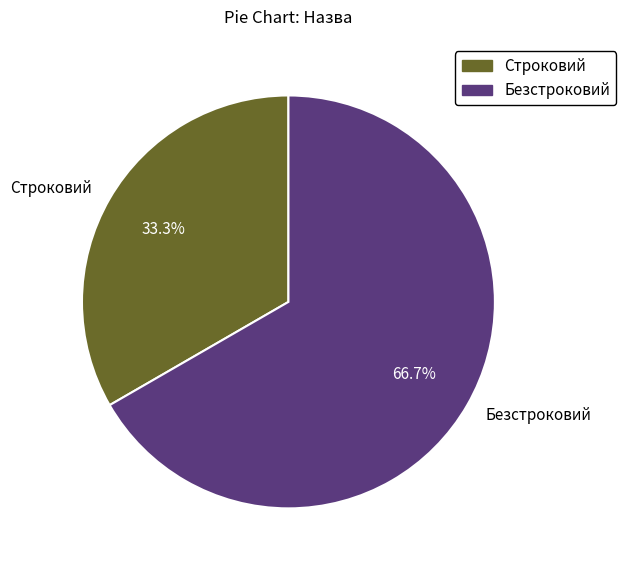

Which slice represents more than half of the pie?

Безстроковий